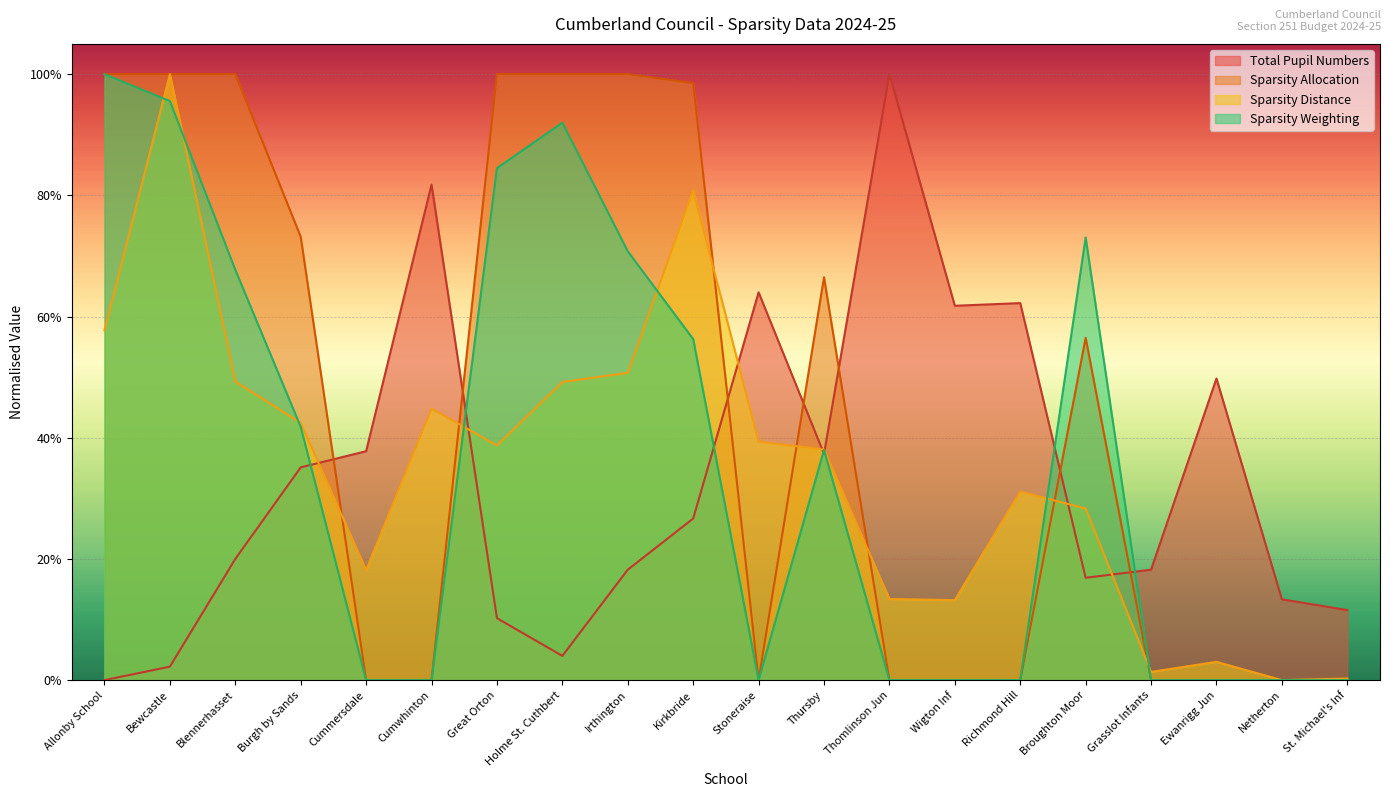

At which label does Total Pupil Numbers reach its minimum?

Allonby School